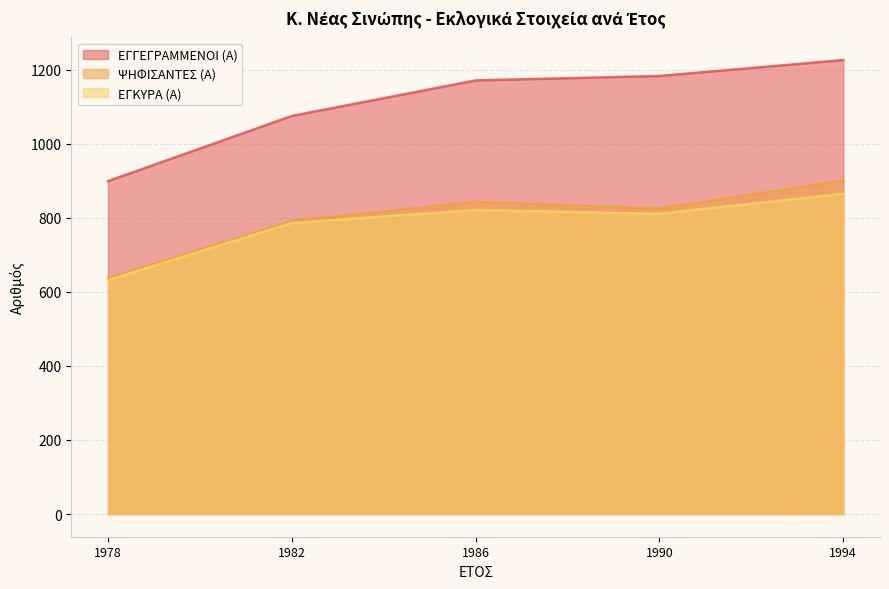

The ΨΗΦΙΣΑΝΤΕΣ (Α) series shows 825 at 1990. True or false?

True